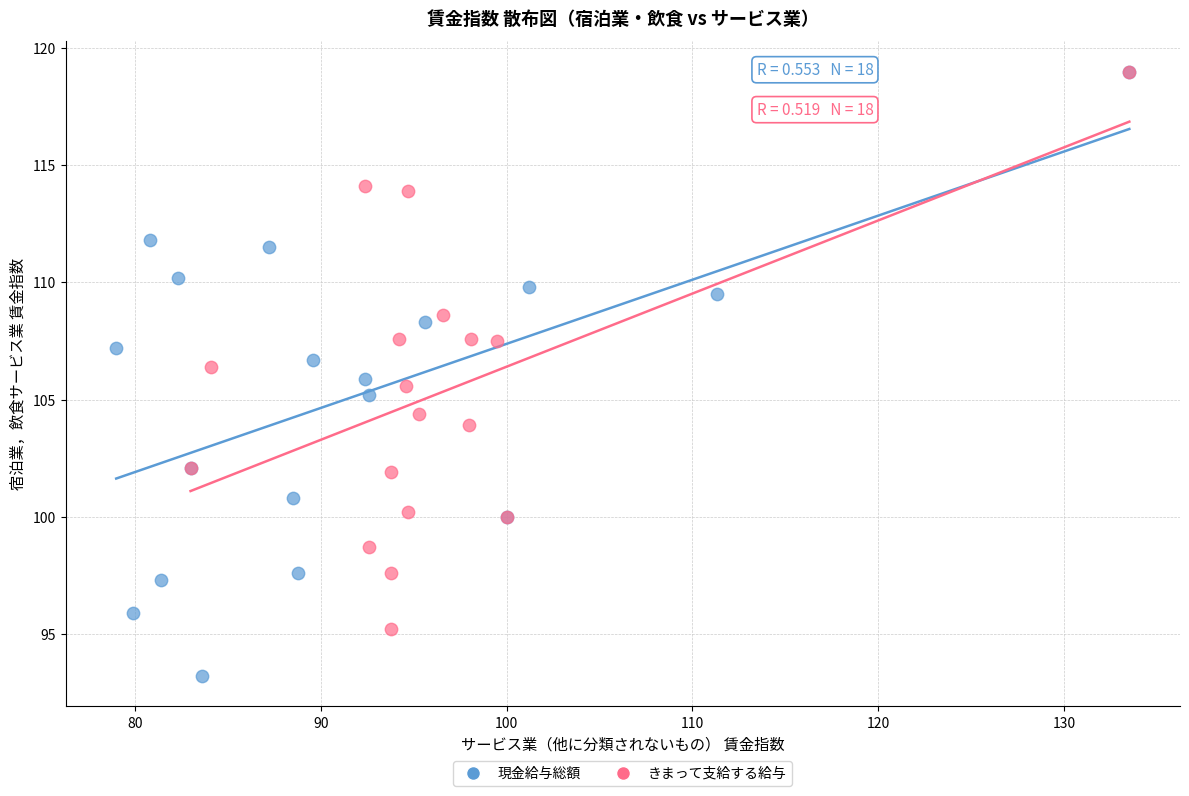

What are all the series names shown in the legend?

現金給与総額, きまって支給する給与